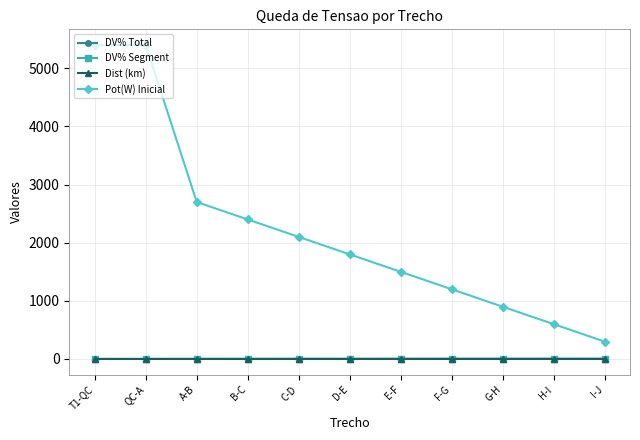

Count the number of data series in this chart.

4